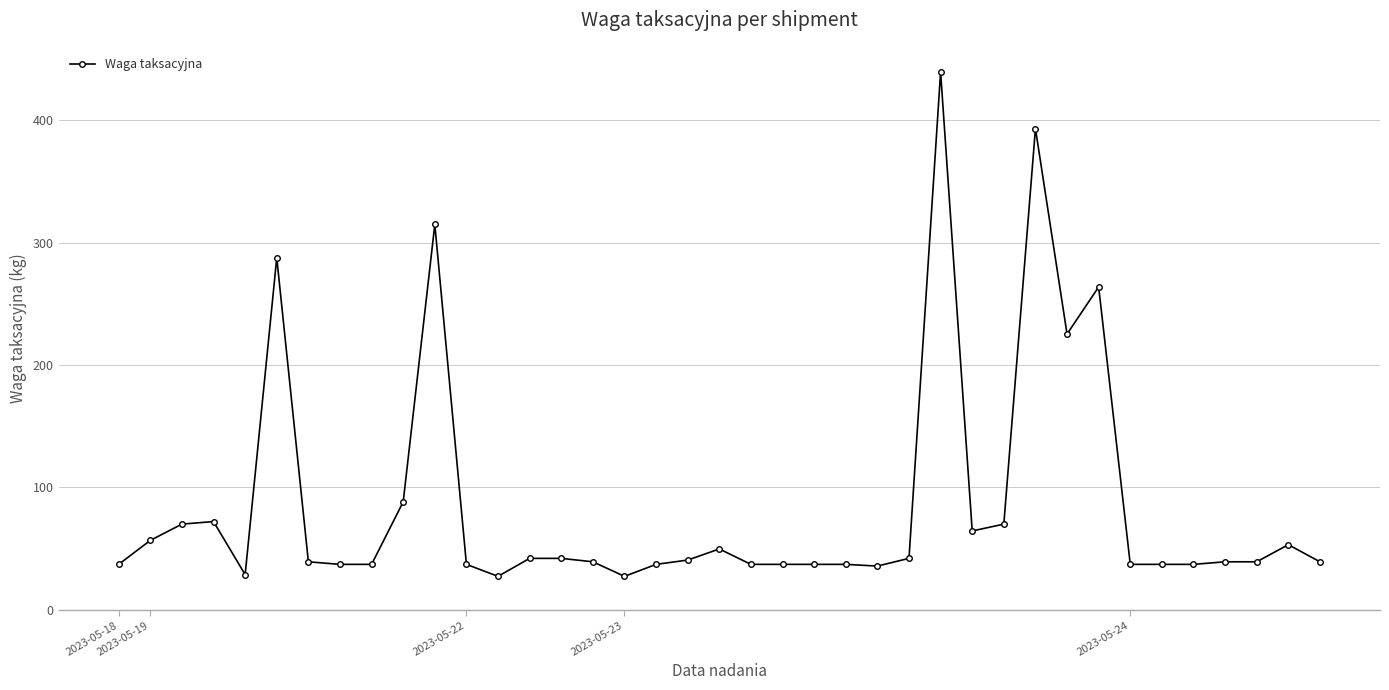

What is the minimum value shown in the chart?

27.3